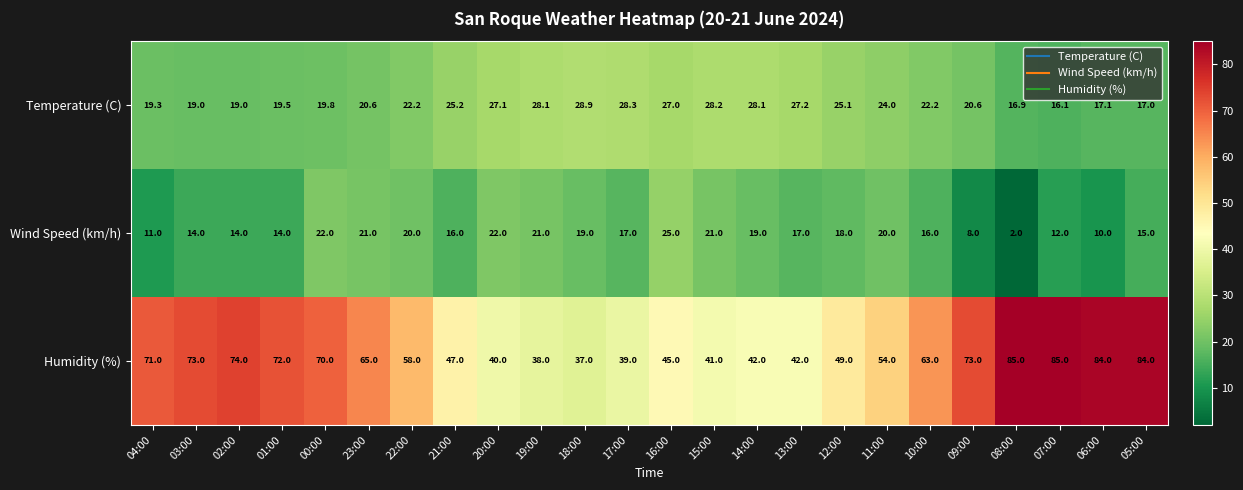

What is the average value of the Temperature (C) series?

22.8